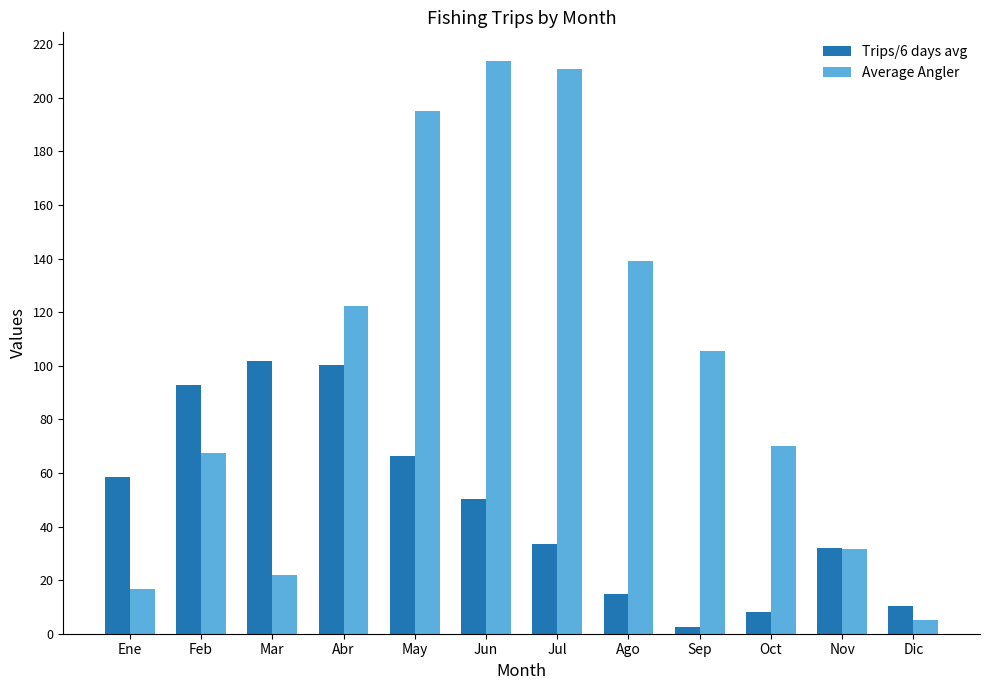

Rank the categories by Average Angler value from lowest to highest.

Dic, Ene, Mar, Nov, Feb, Oct, Sep, Abr, Ago, May, Jul, Jun